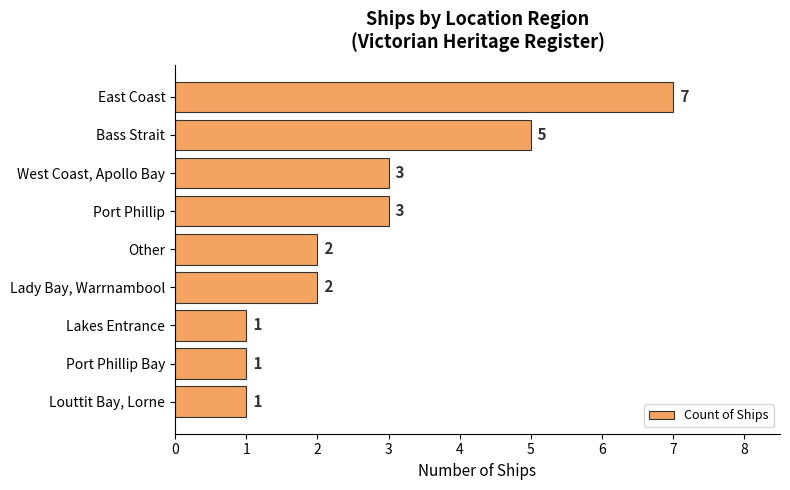

Is it true that the value at Lady Bay, Warrnambool is 1?

False